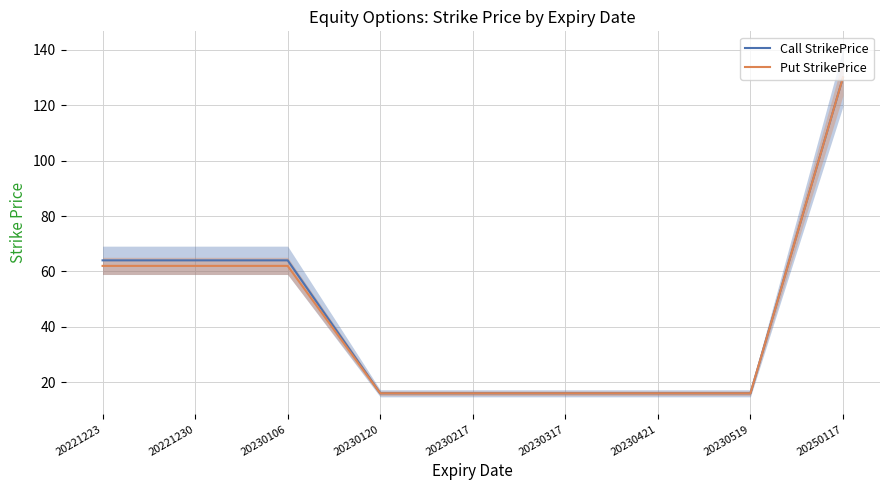

Rank the categories by Call StrikePrice value from lowest to highest.

20230120, 20230217, 20230317, 20230421, 20230519, 20221223, 20221230, 20230106, 20250117